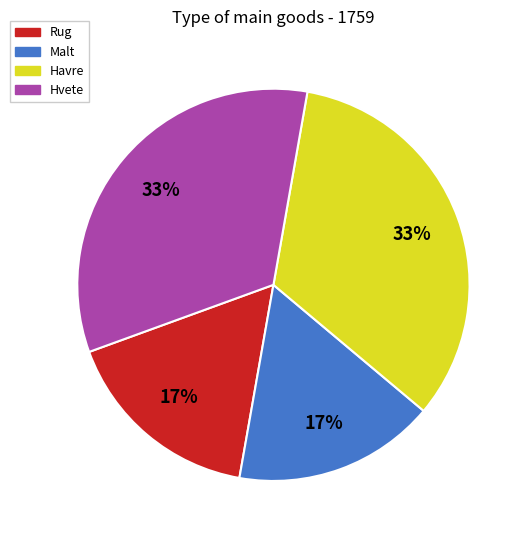

Does any single category account for the majority?

No